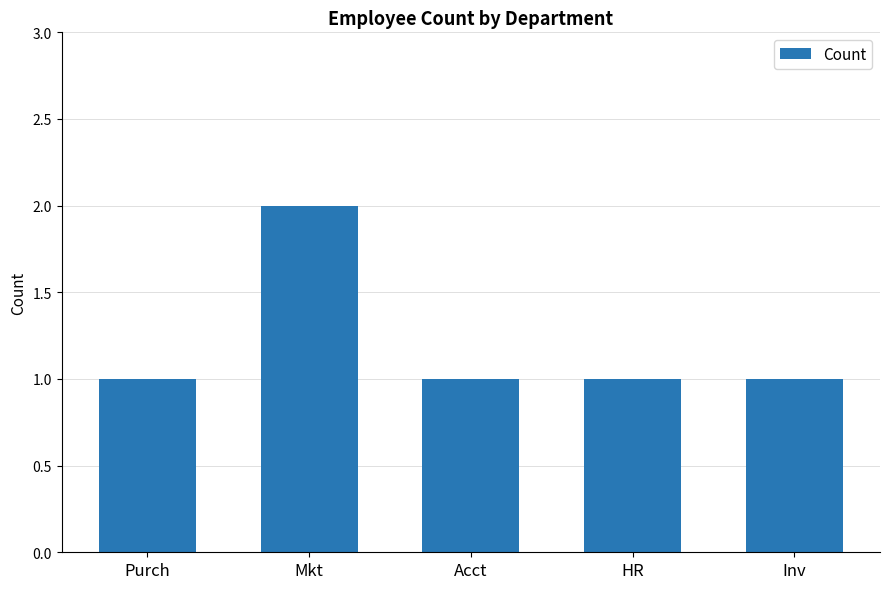

Does the chart contain any negative values?

No